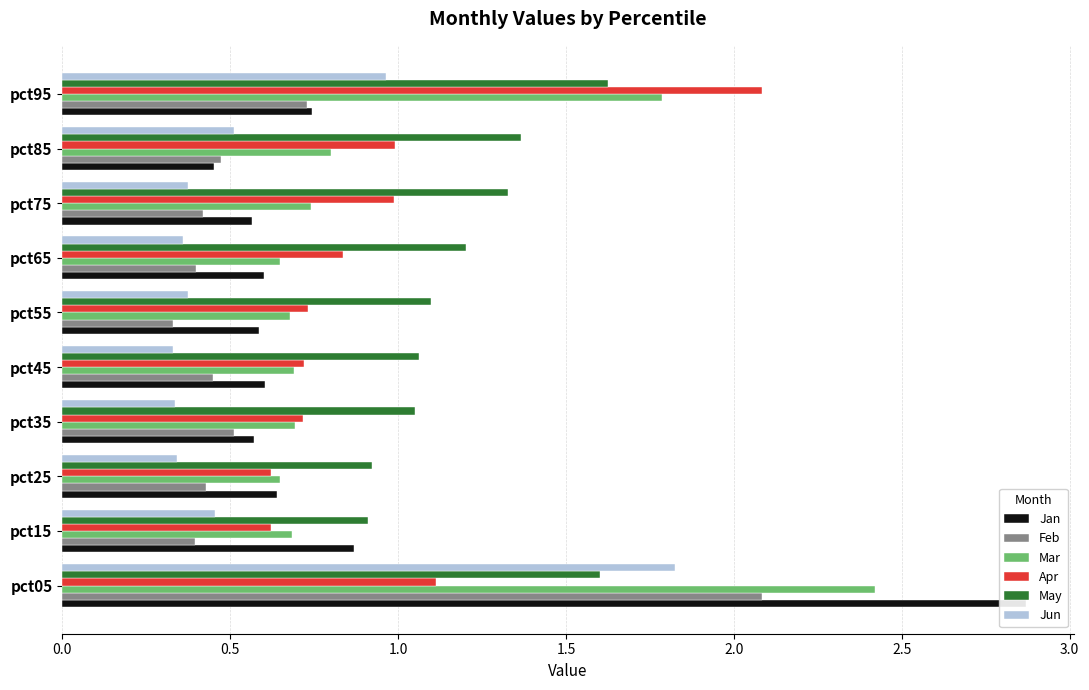

The value of May at pct15 is 0.2. True or false?

False